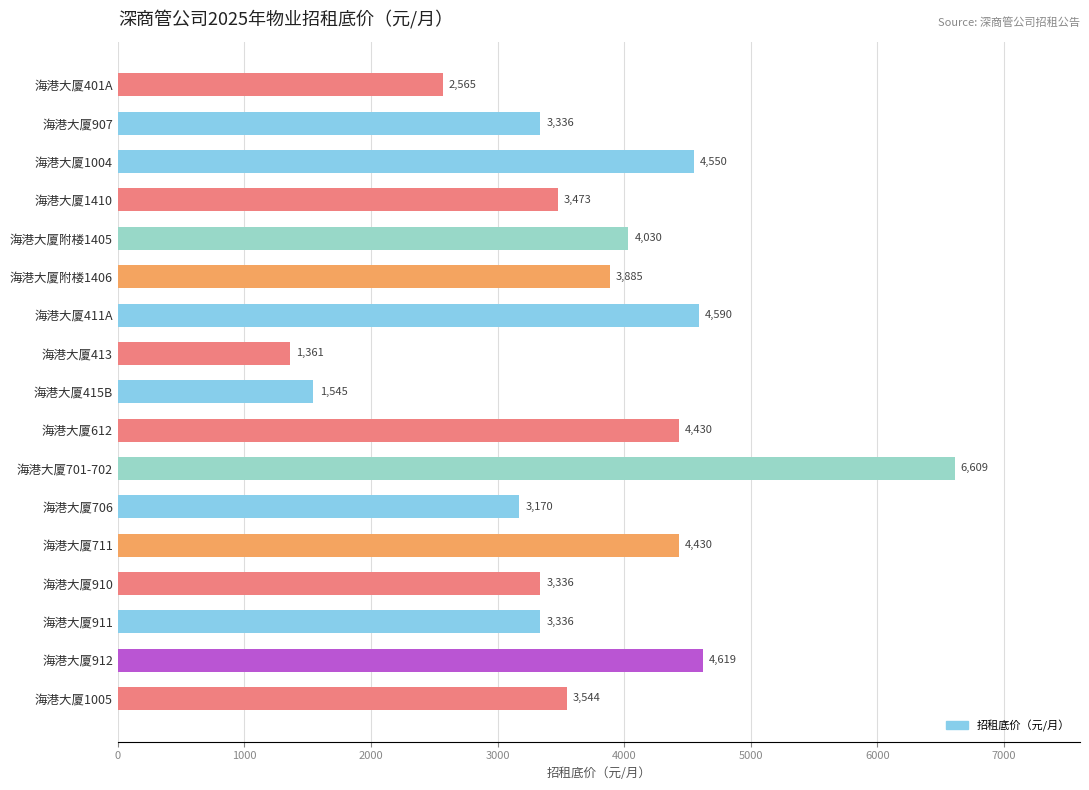

What is the label of the 14th bar from the top?

海港大厦910